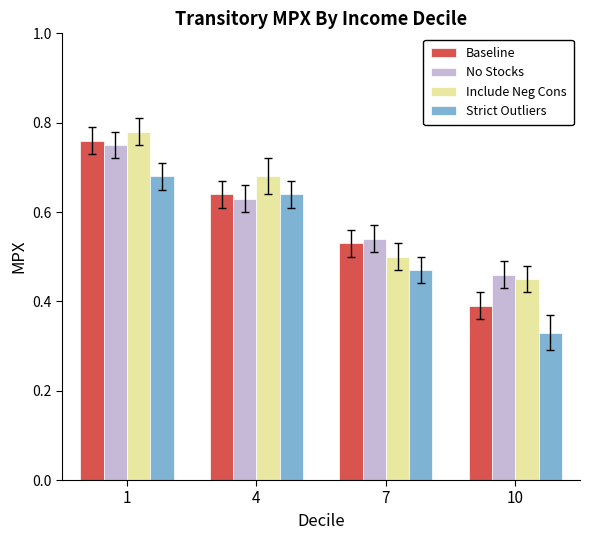

Are the bars horizontal?

No